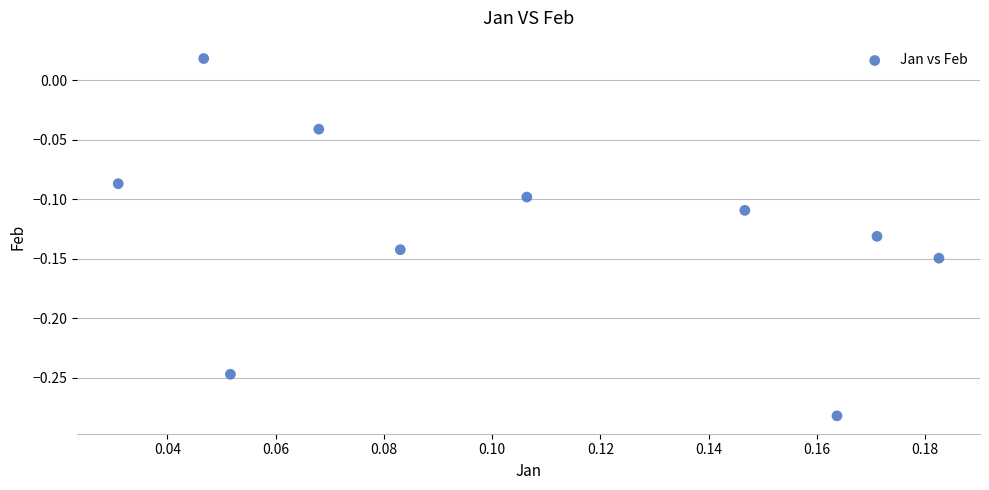

What is the range of Y values (max minus min)?

0.3